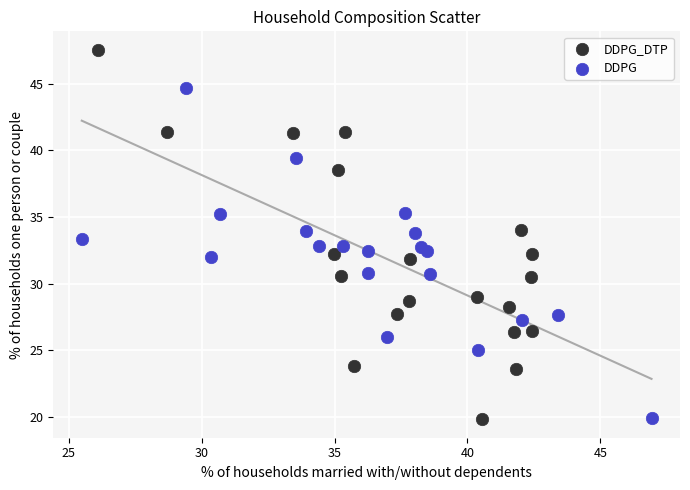

Which series contains the highest Y value?

DDPG_DTP